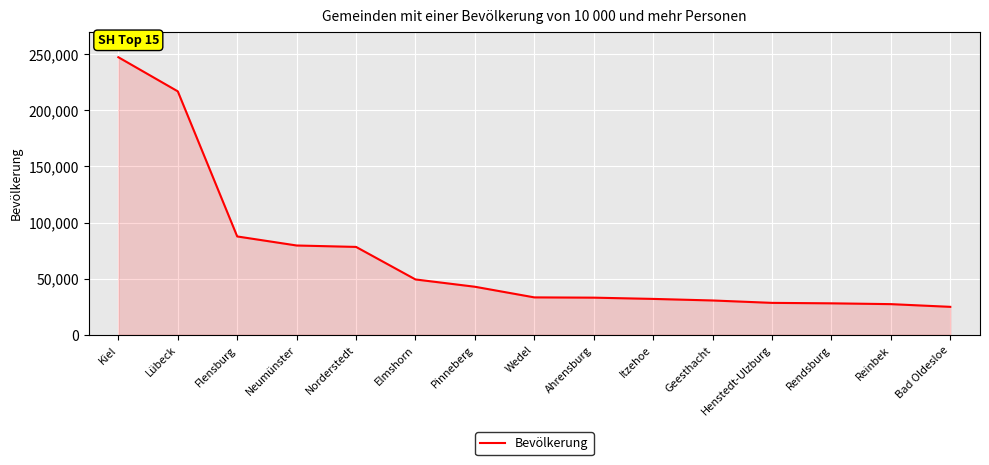

What is the average value?

69292